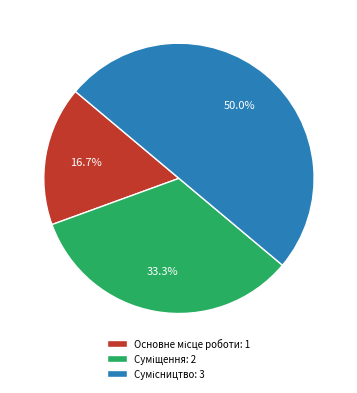

How many segments does this pie chart have?

3